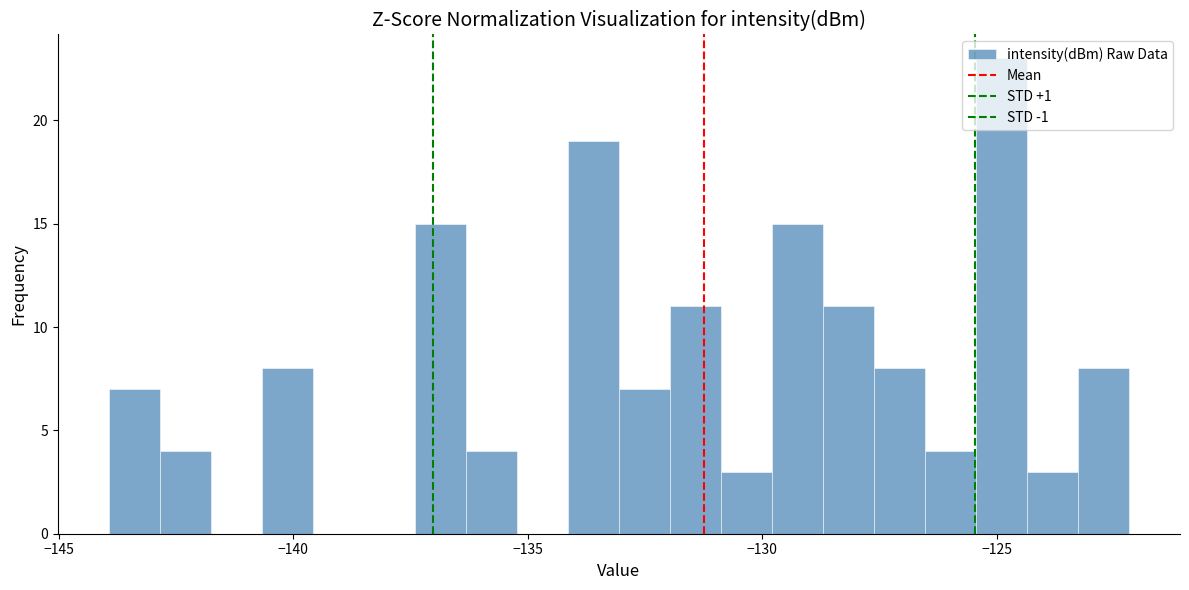

Read against the x-axis, roughly where is the centre of the tallest bar?

-125.0